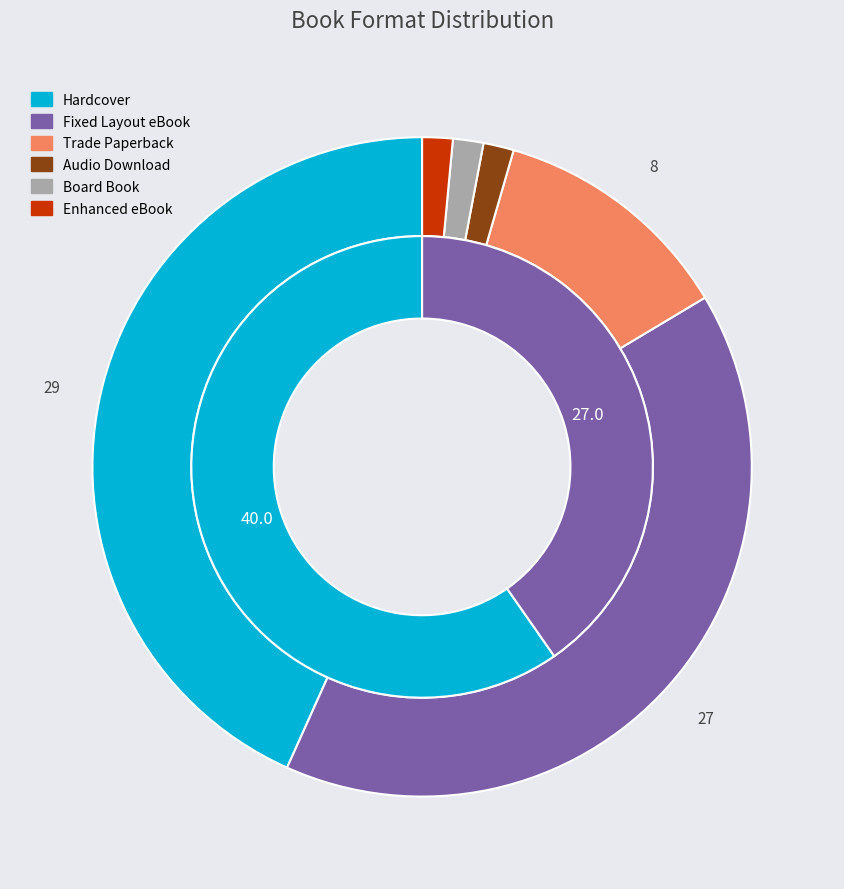

Count the number of slices in the pie.

6